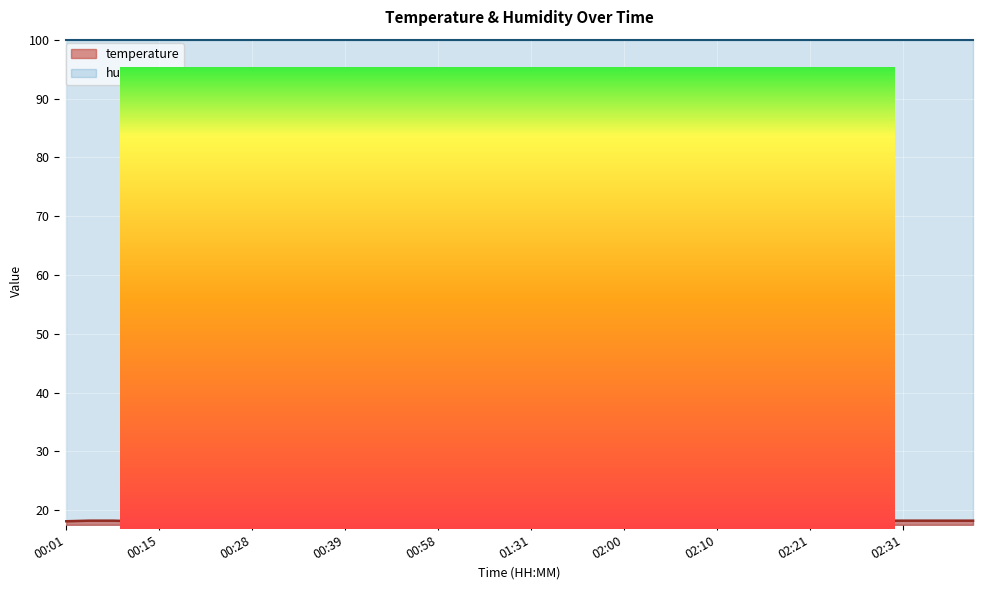

Rank the categories by value from lowest to highest.

01:01, 00:28, 00:31, 00:34, 00:36, 00:50, 00:53, 00:55, 00:58, 01:06, 02:08, 00:01, 00:09, 00:15, 00:18, 00:20, 00:23, 00:39, 01:28, 01:42, 01:52, 02:00, 02:06, 02:10, 02:13, 02:16, 02:18, 02:21, 00:03, 00:06, 01:31, 01:58, 02:03, 02:23, 02:26, 02:28, 02:31, 02:33, 02:35, 02:38